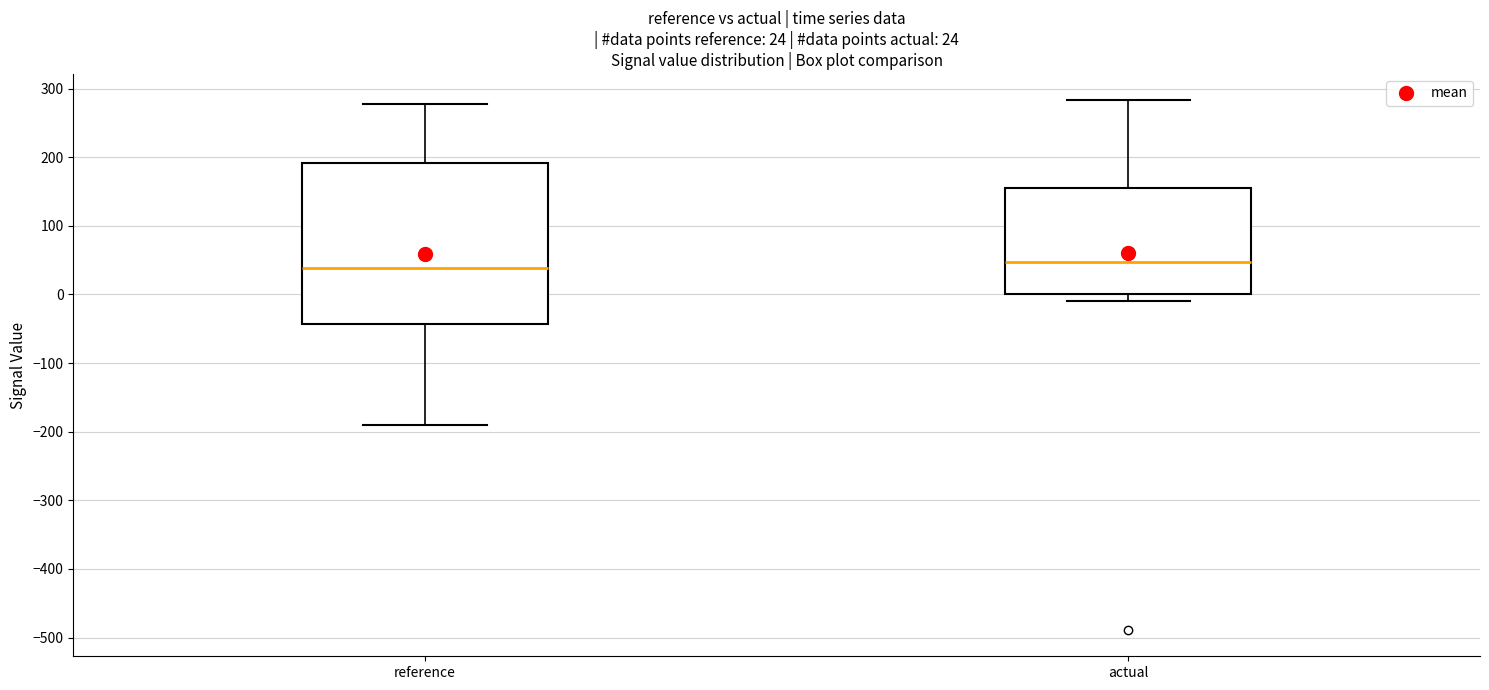

Comparing the boxes themselves (not the whiskers), which one is the tallest?

reference